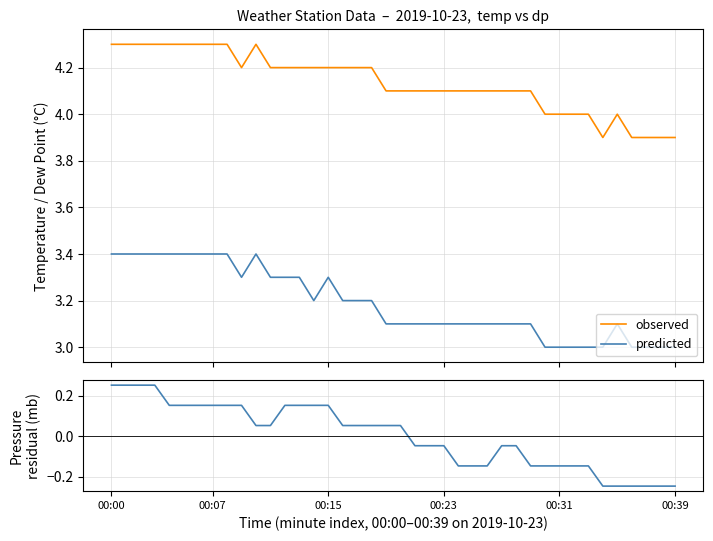

Reading right to left, list all the values displayed in this chart.

observed: 3.9	3.9	3.9	3.9	4.0	3.9	4.0	4.0	4.0	4.0	4.1	4.1	4.1	4.1	4.1	4.1	4.1	4.1	4.1	4.1	4.1	4.2	4.2	4.2	4.2	4.2	4.2	4.2	4.2	4.3	4.2	4.3	4.3	4.3	4.3	4.3	4.3	4.3	4.3	4.3
predicted: 3.0	3.0	3.0	3.0	3.1	3.0	3.0	3.0	3.0	3.0	3.1	3.1	3.1	3.1	3.1	3.1	3.1	3.1	3.1	3.1	3.1	3.2	3.2	3.2	3.3	3.2	3.3	3.3	3.3	3.4	3.3	3.4	3.4	3.4	3.4	3.4	3.4	3.4	3.4	3.4
mb residual: -0.2	-0.2	-0.2	-0.2	-0.2	-0.2	-0.1	-0.1	-0.1	-0.1	-0.1	-0.0	-0.0	-0.1	-0.1	-0.1	-0.0	-0.0	-0.0	0.1	0.1	0.1	0.1	0.1	0.2	0.2	0.2	0.2	0.1	0.1	0.2	0.2	0.2	0.2	0.2	0.2	0.3	0.3	0.3	0.3